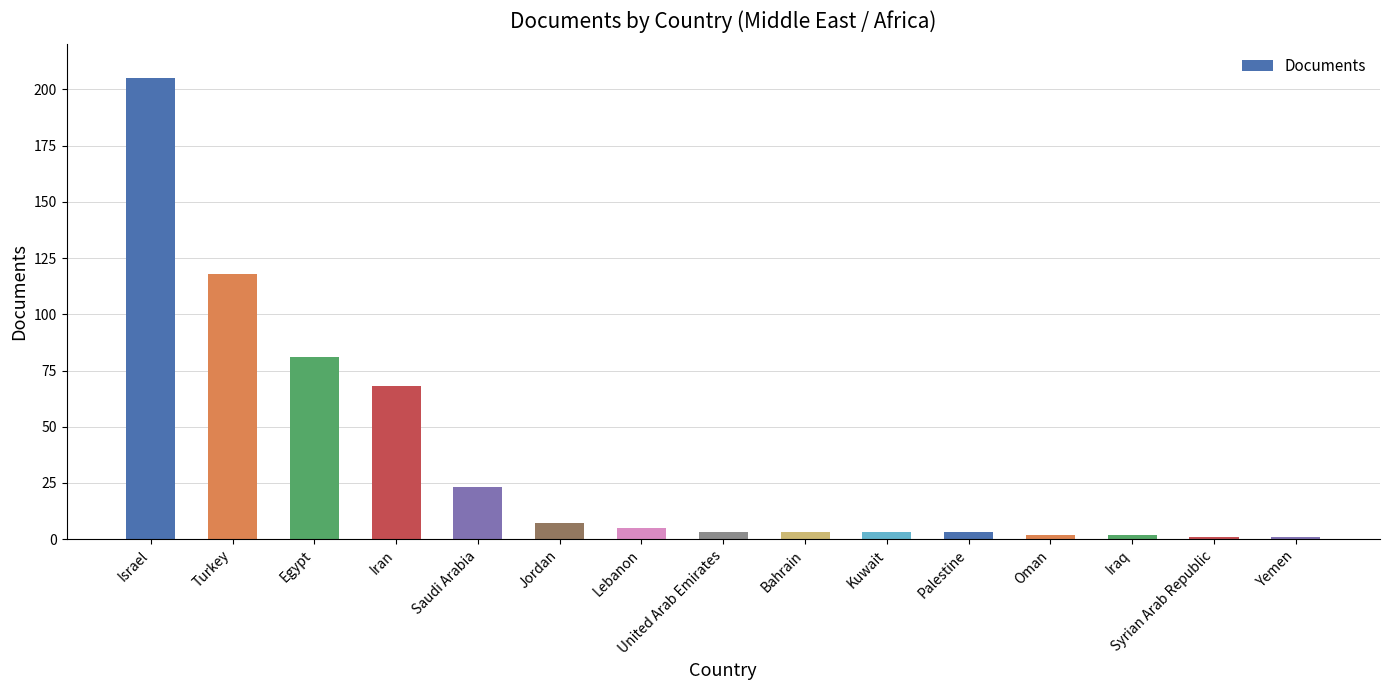

Reading right to left, transcribe all the data shown in this chart.

1	1	2	2	3	3	3	3	5	7	23	68	81	118	205